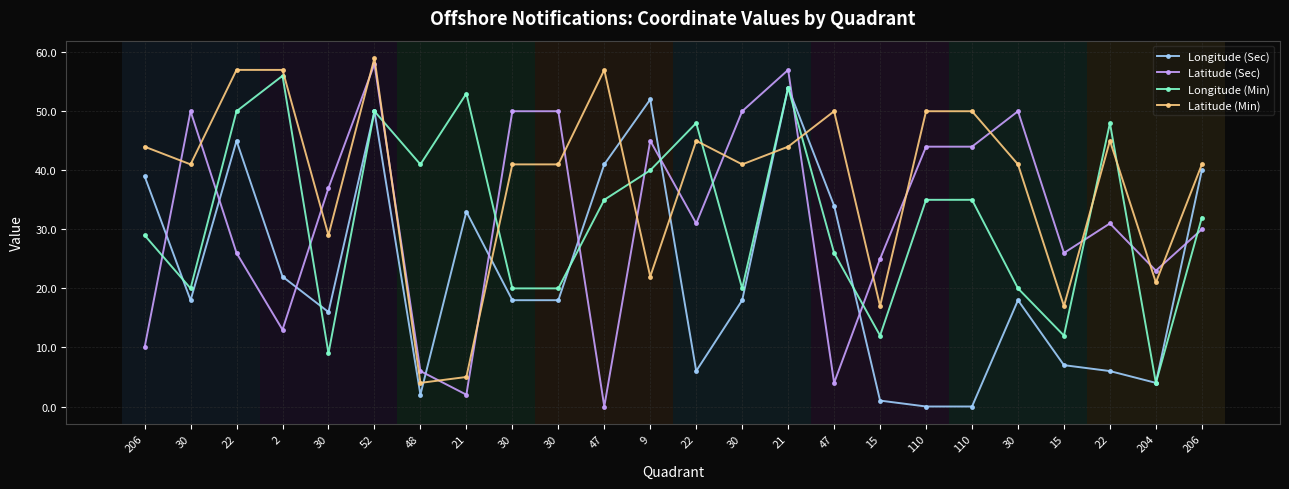

What is the value of the Longitude (Sec) point at the 12th from the left?

52